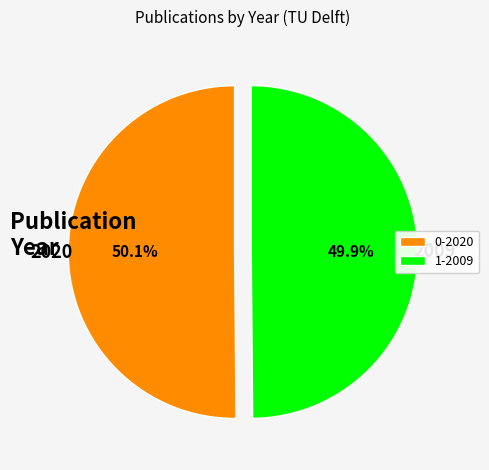

Is there any slice that represents more than half of the pie?

Yes